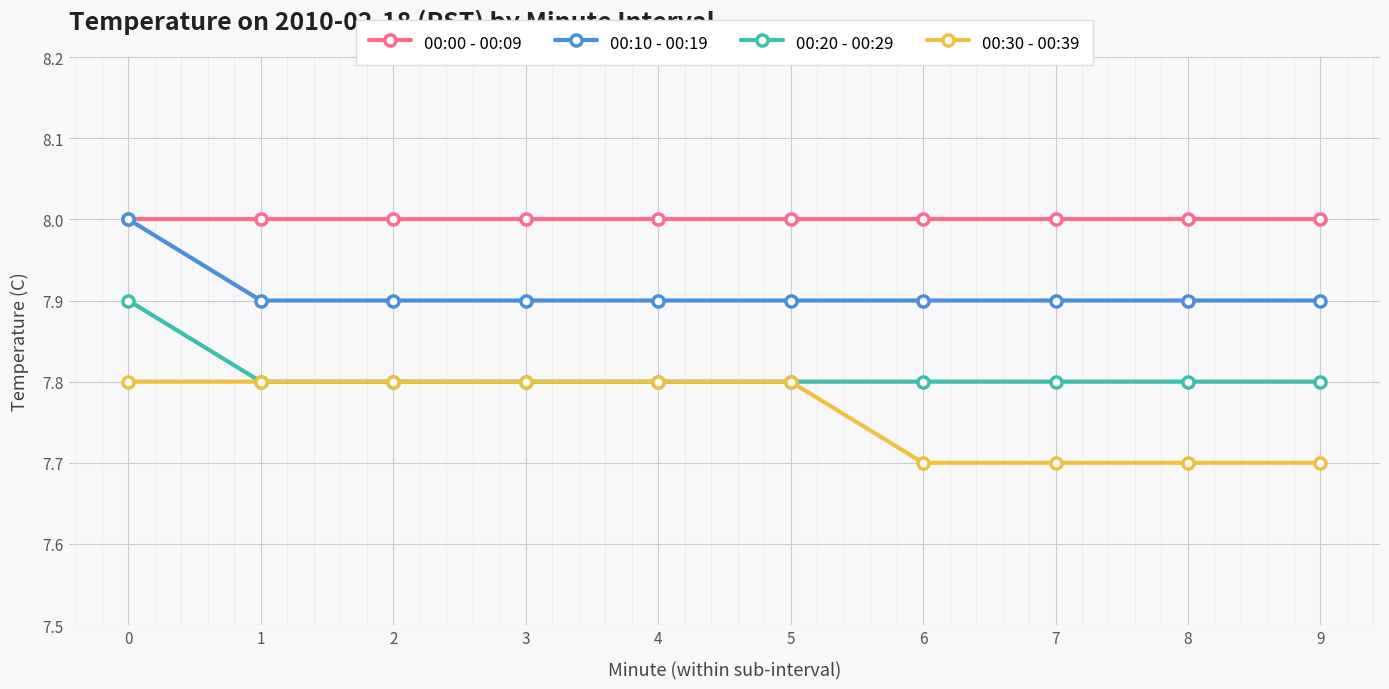

What is the value of the 00:30 - 00:39 point at the 3rd from the left?

7.8